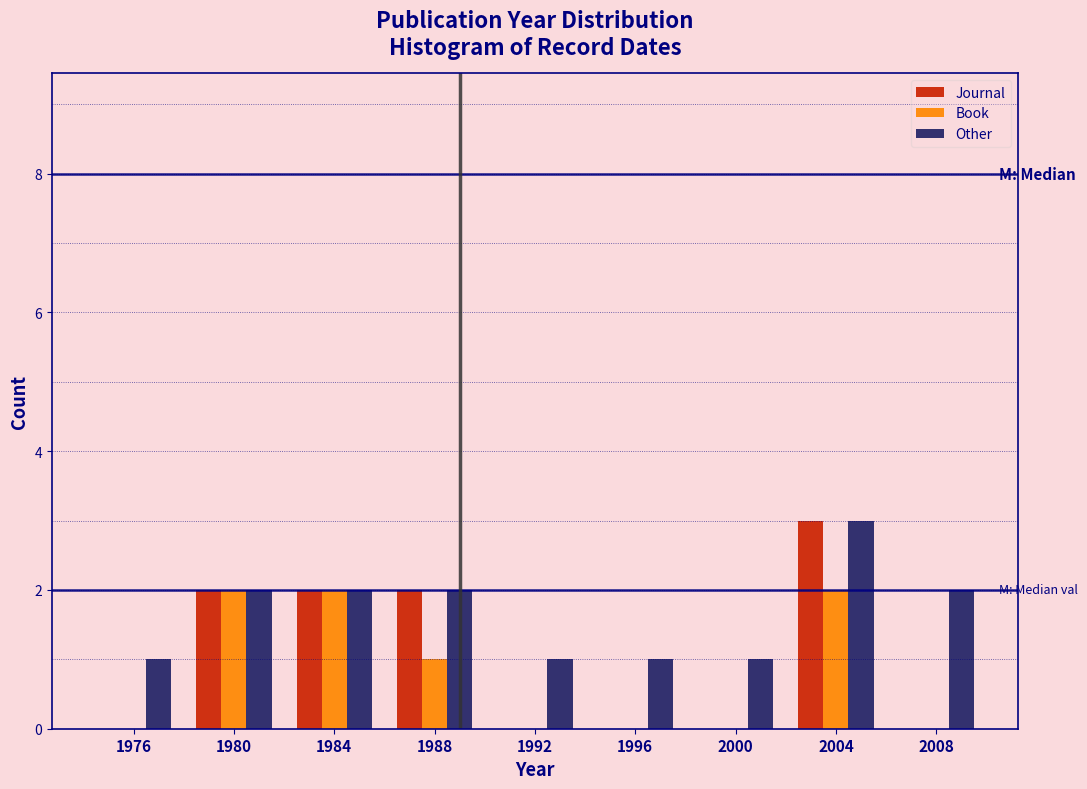

In the Other series, which range on the x-axis has the tallest bar?

2002 to 2006